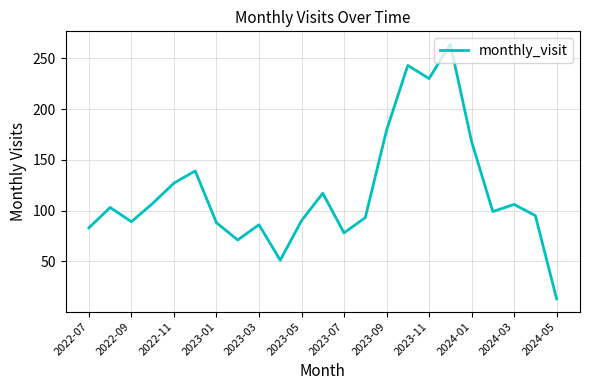

What is the minimum value shown in the chart?

13